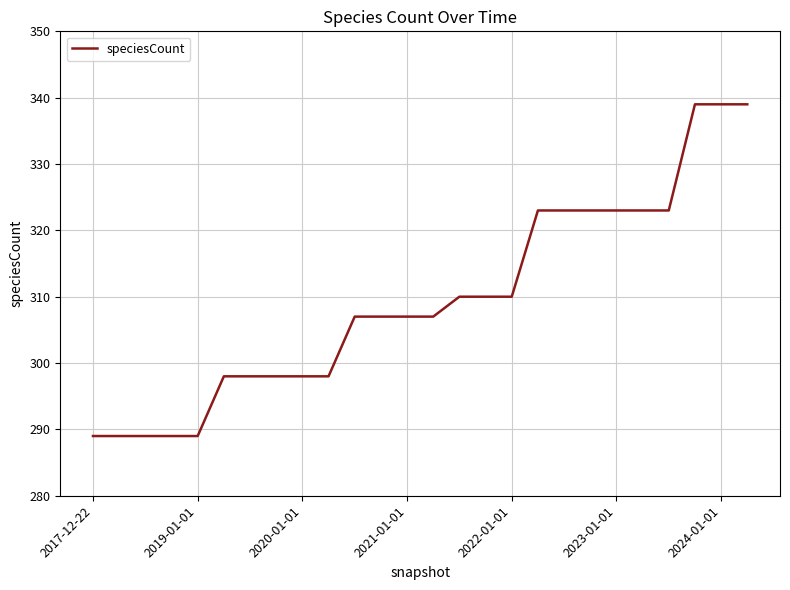

What is the minimum value shown in the chart?

289